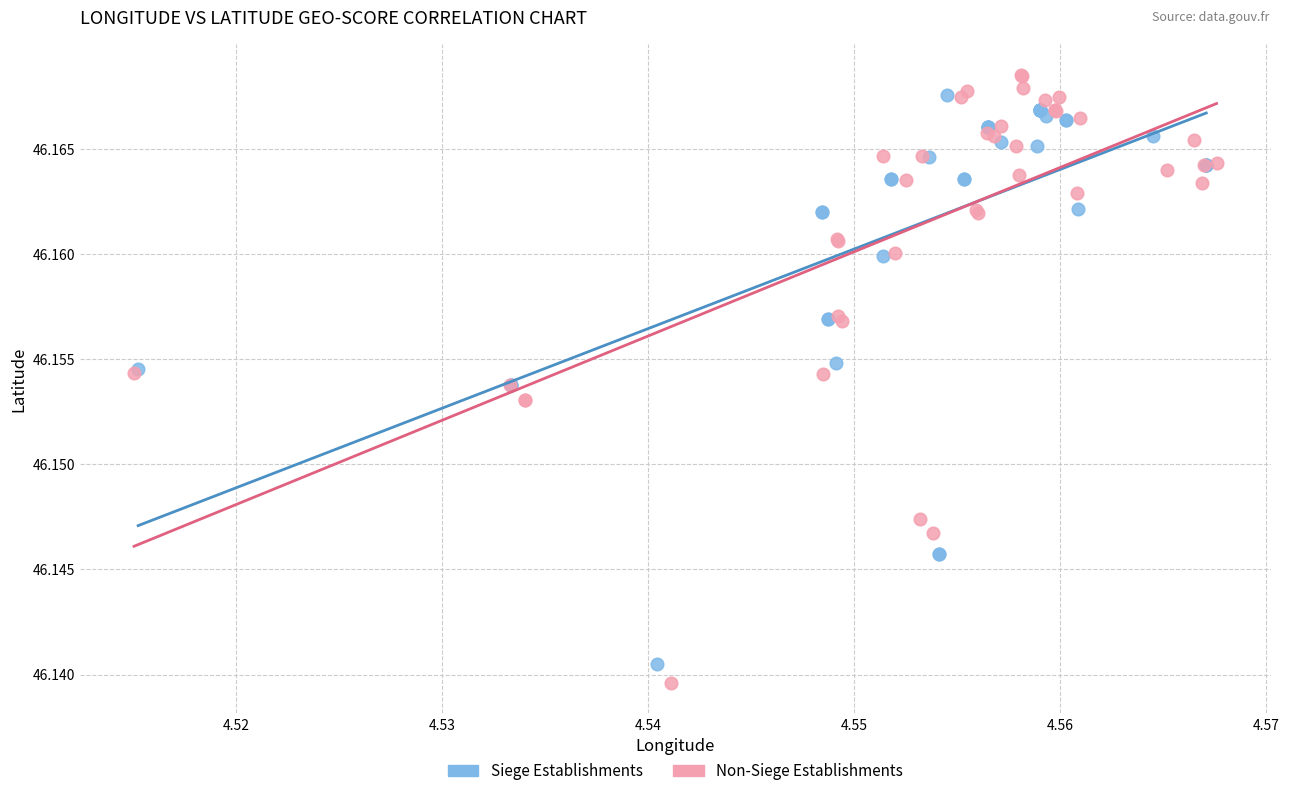

Which series has the widest spread of Y values?

Non-Siege Establishments